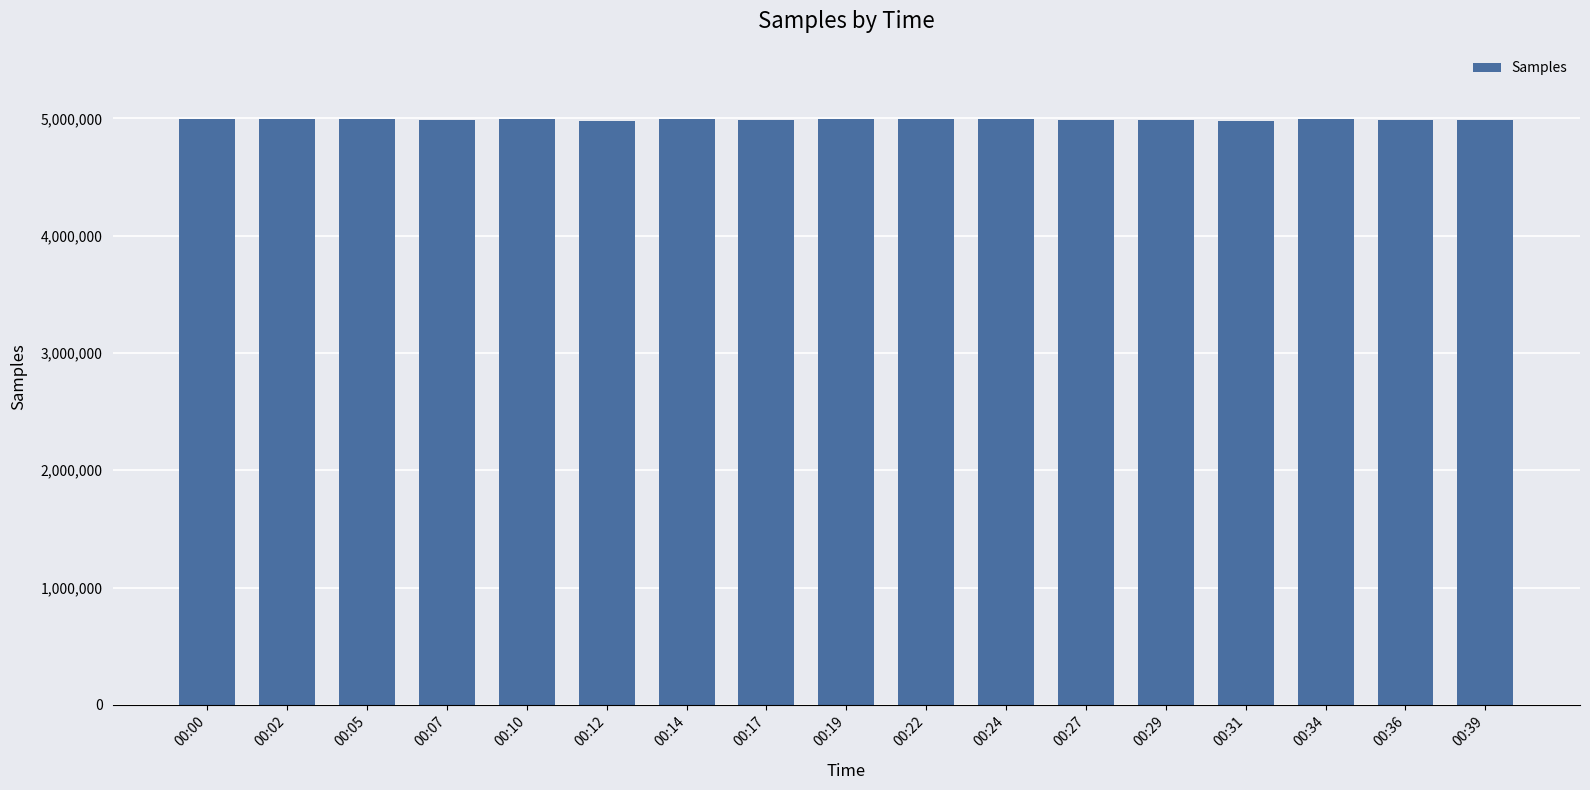

How many series are shown in this chart?

1